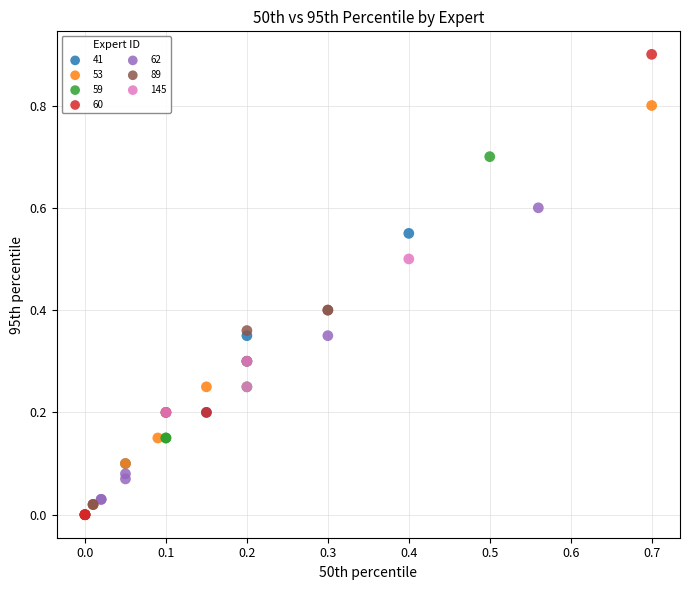

Which series contains the highest Y value?

60